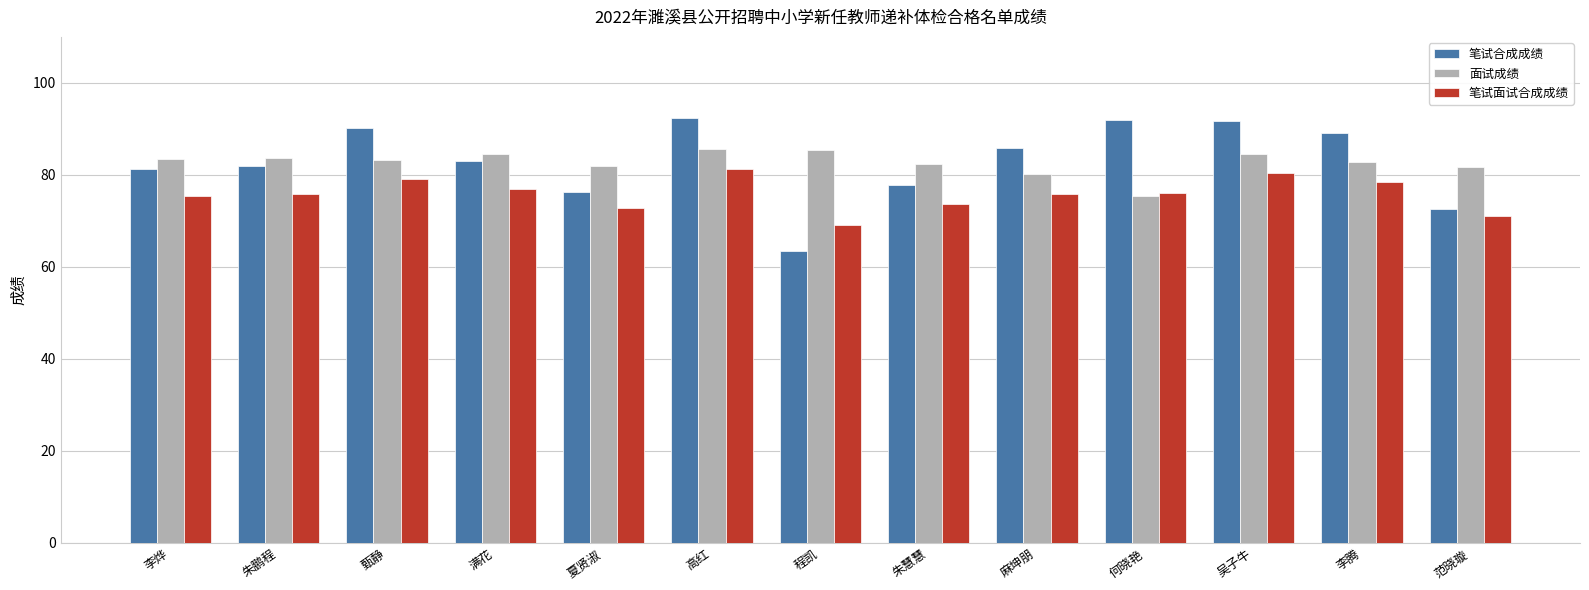

What is the sum of the 笔试合成成绩 values at 满花 and 麻坤朋?

168.9